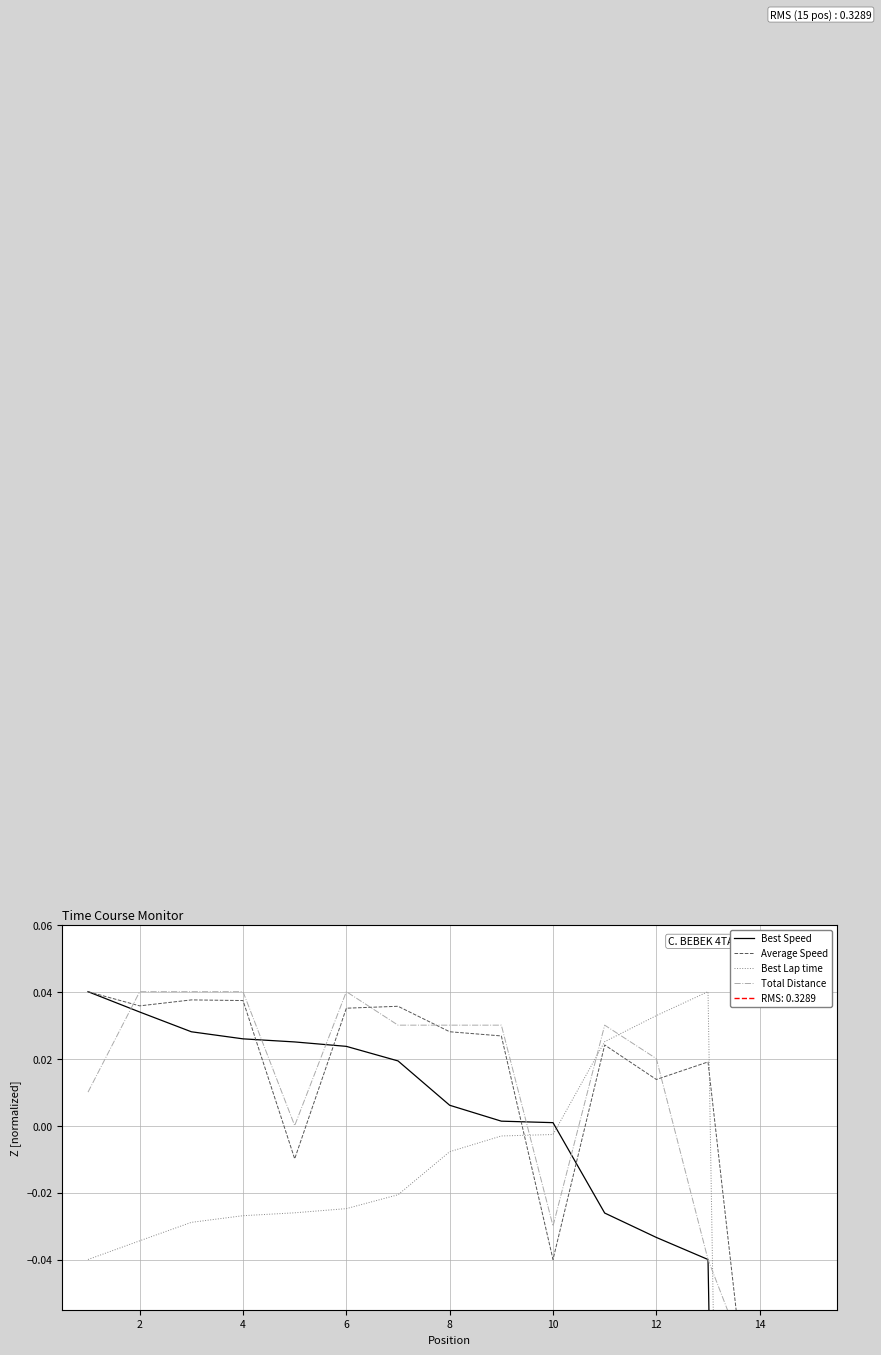

At which label is Best Lap time closest to 0?

10